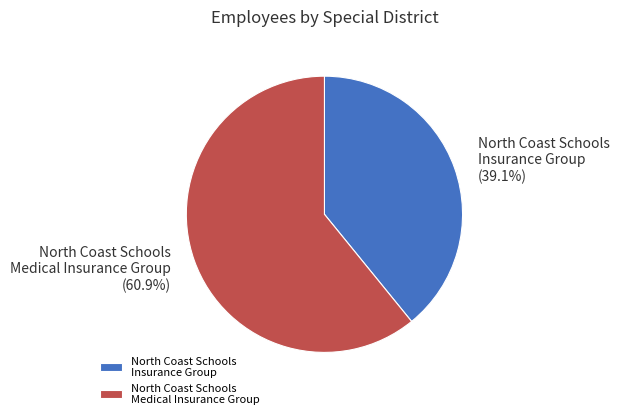

Is the sum of North Coast Schools Insurance Group and North Coast Schools Medical Insurance Group greater than half?

Yes